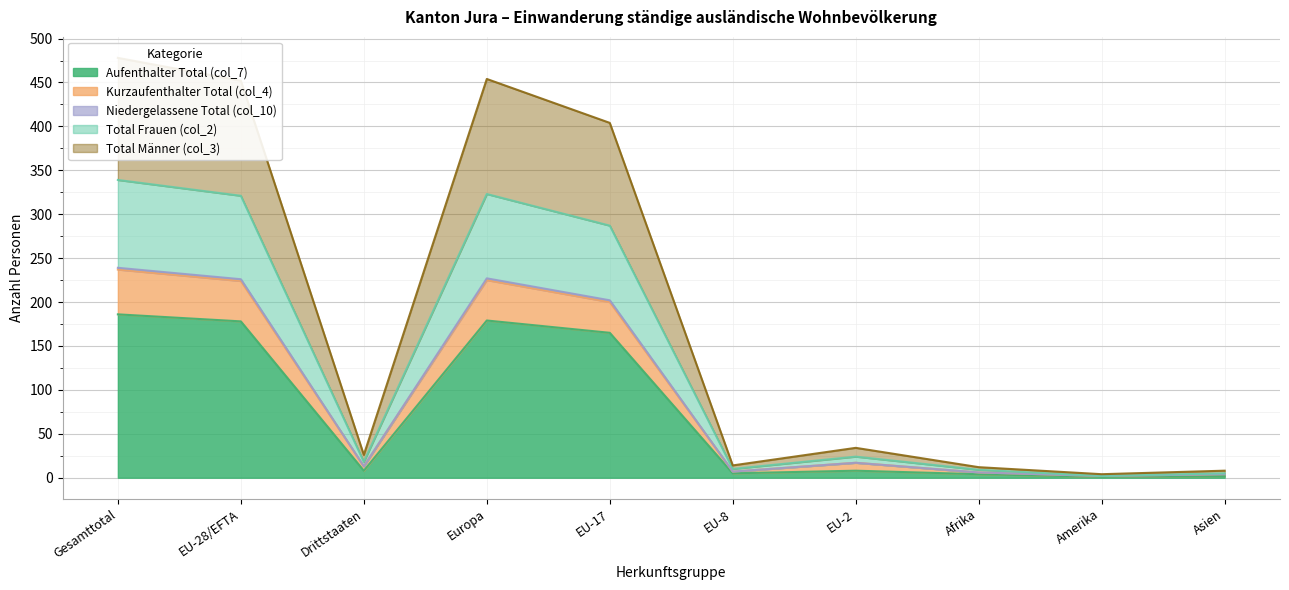

How many interior local valleys does the Total Männer (col_3) series have?

3